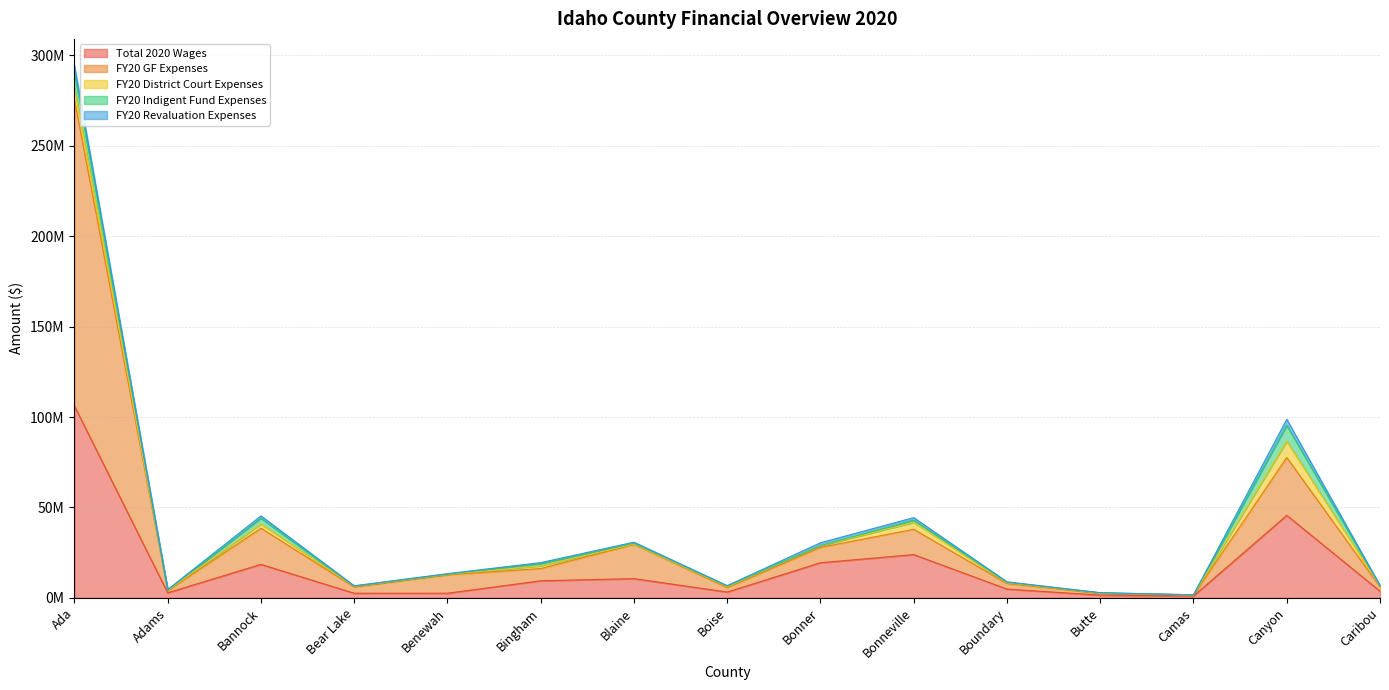

True or false: Total 2020 Wages has more than 1 points higher than both neighbors.

True